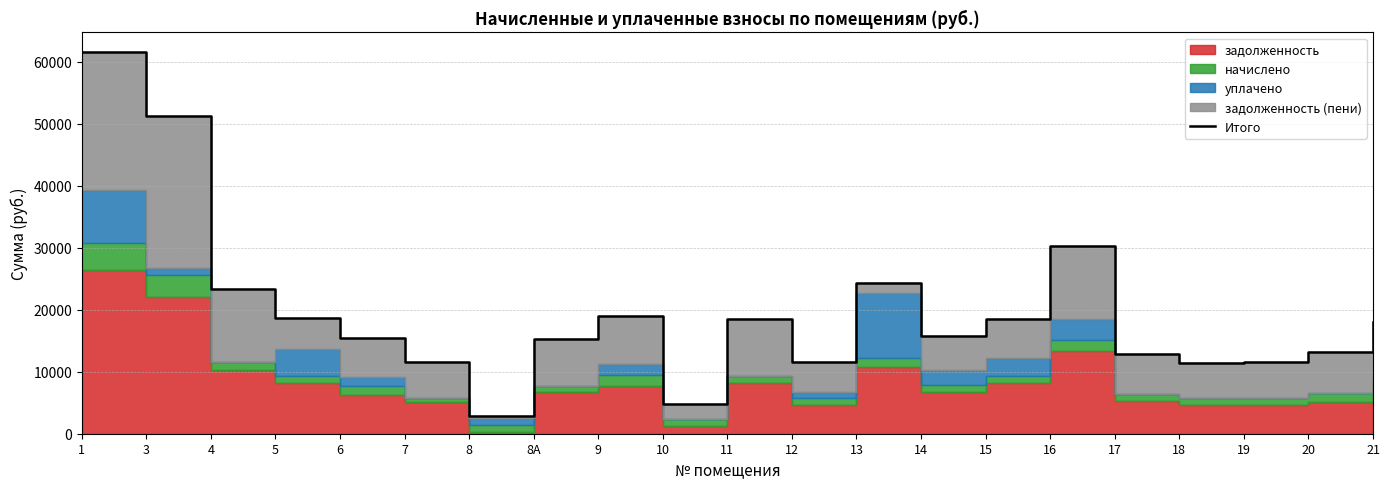

What is the label of the 19th point from the right?

4